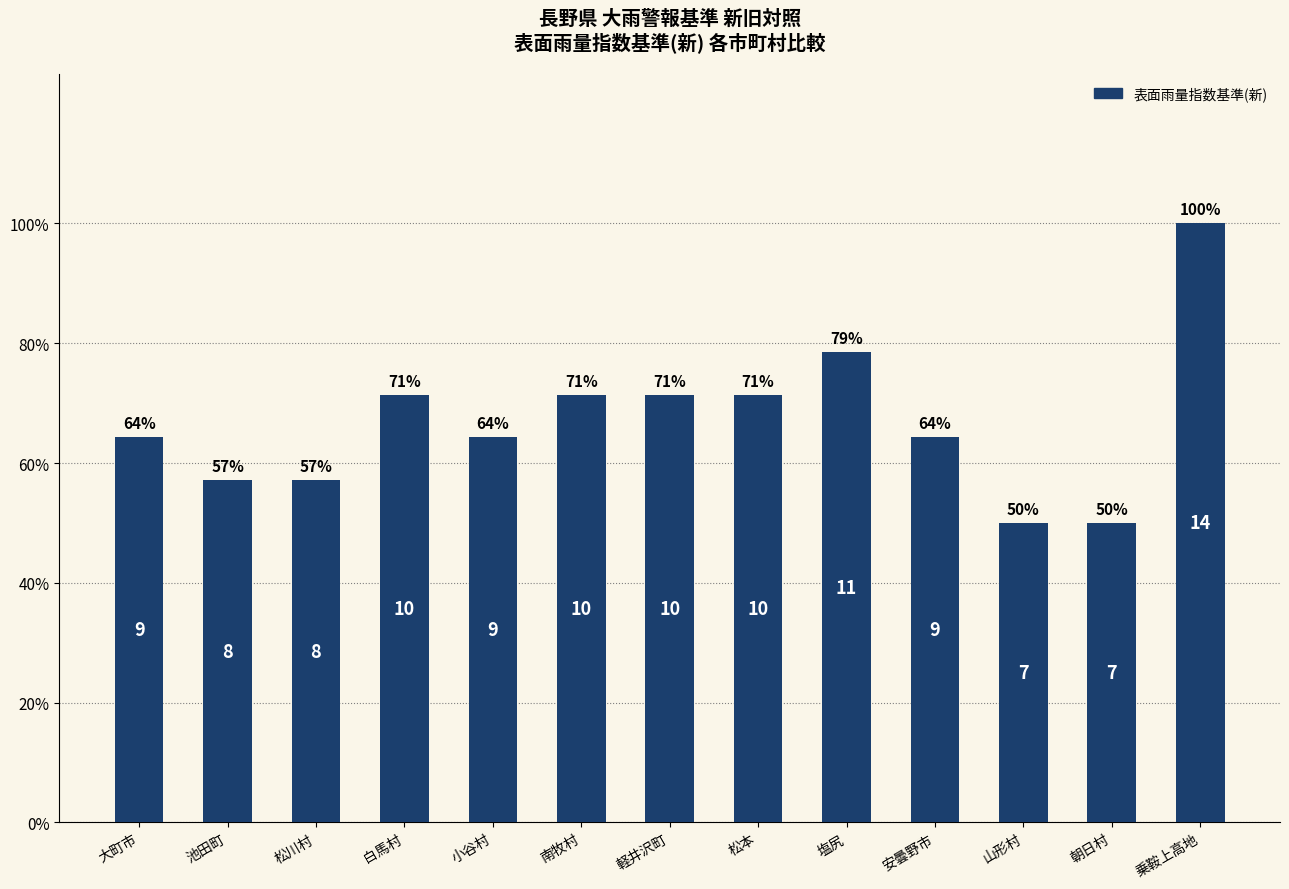

What is the minimum value shown in the chart?

0.5